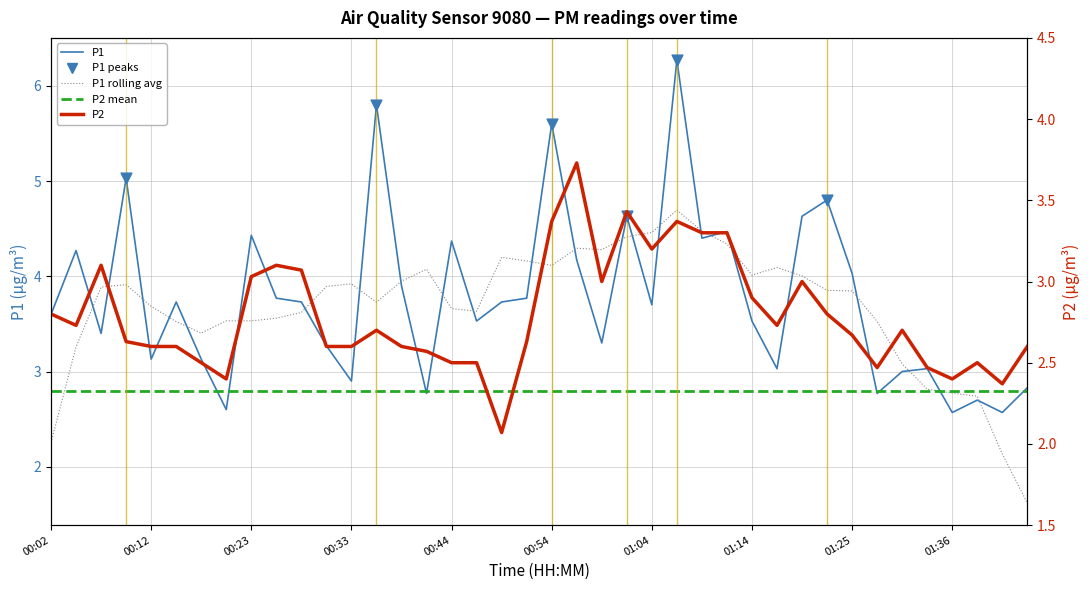

What is the total value across all series at 00:15?

6.3